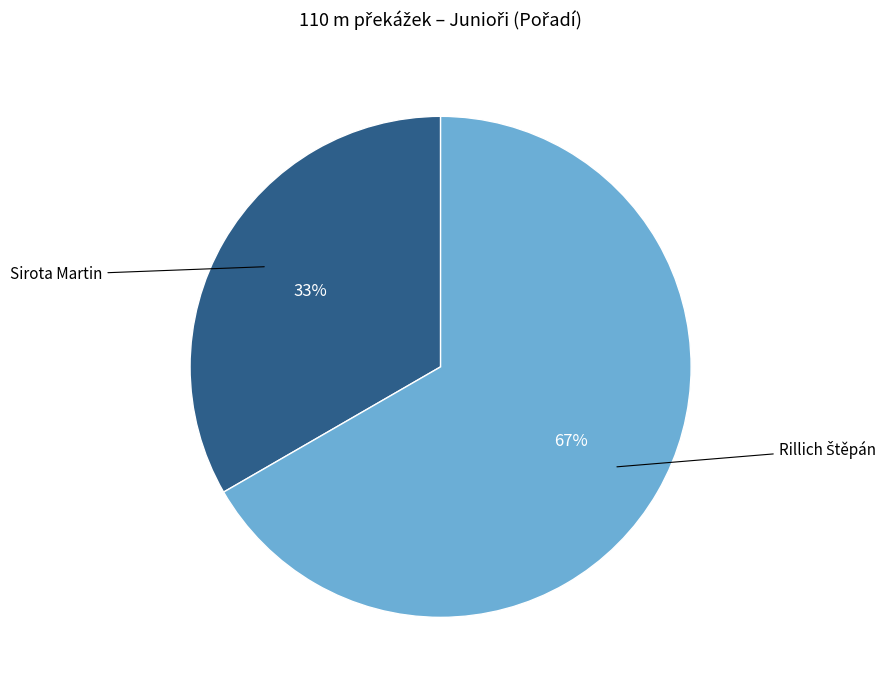

Is there any slice that represents more than half of the pie?

Yes